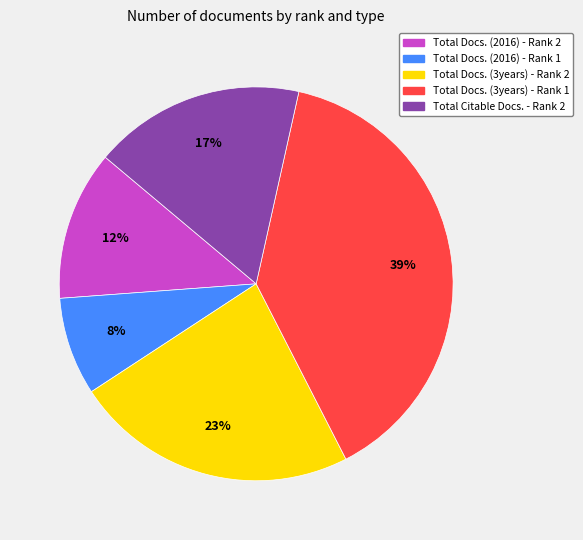

Count the number of slices in the pie.

5